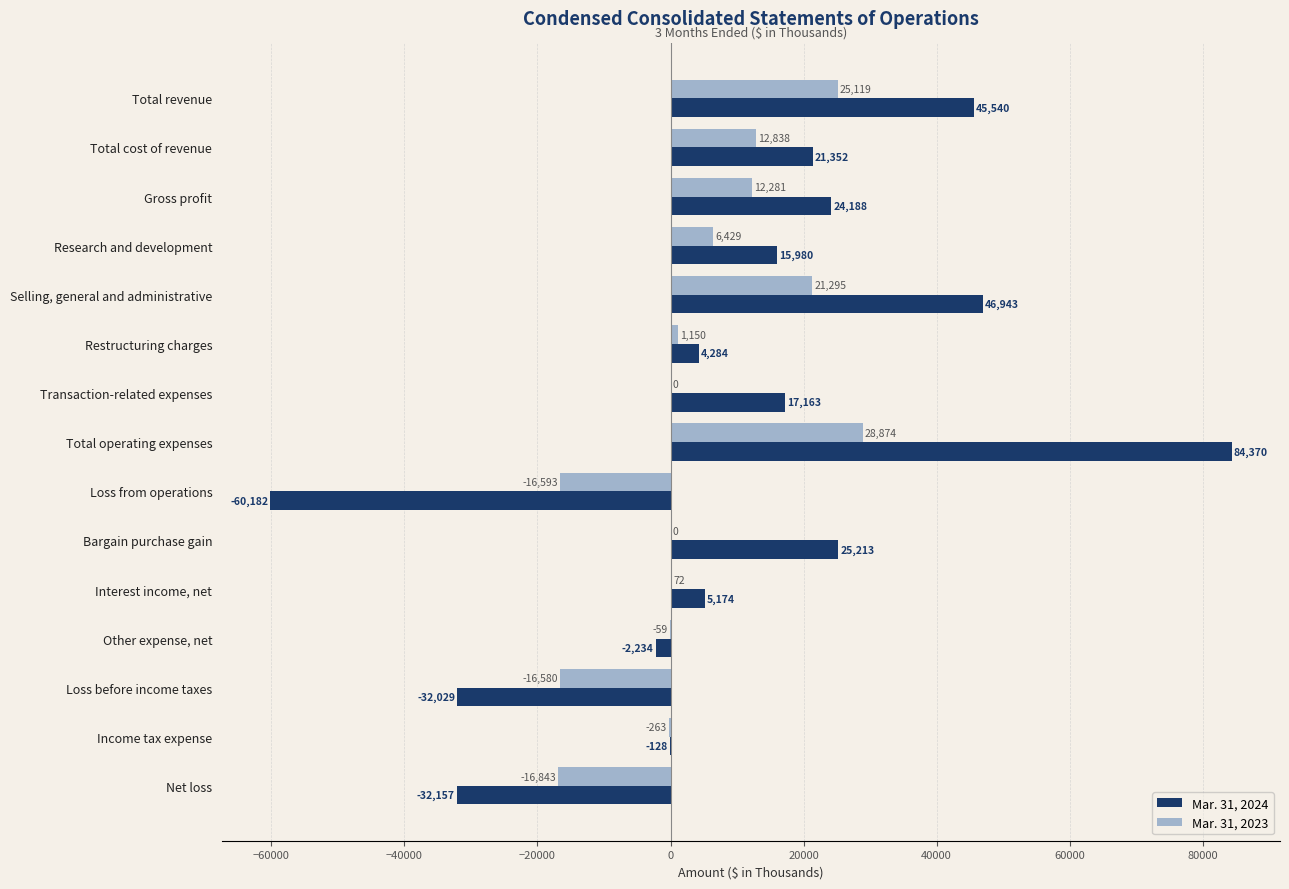

How many data points does each series have?

15